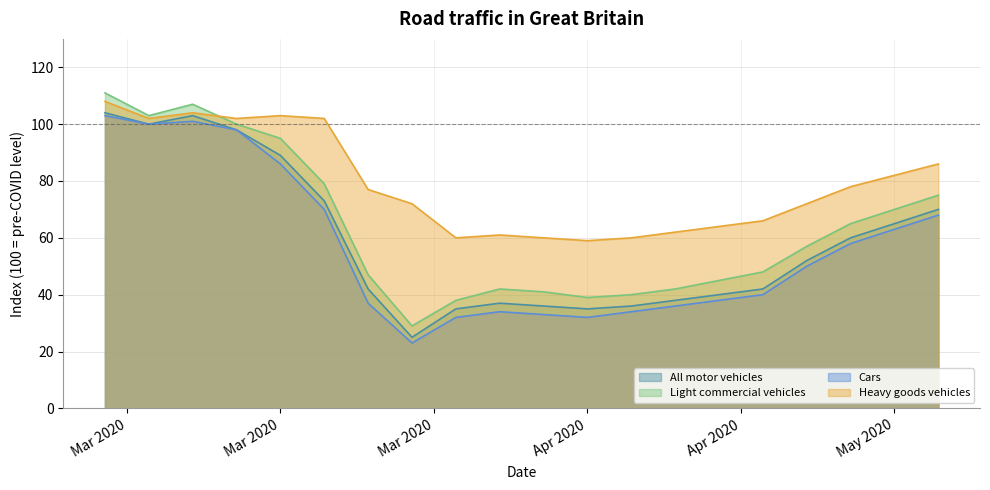

True or false: Cars and Heavy goods vehicles cross at least once.

False